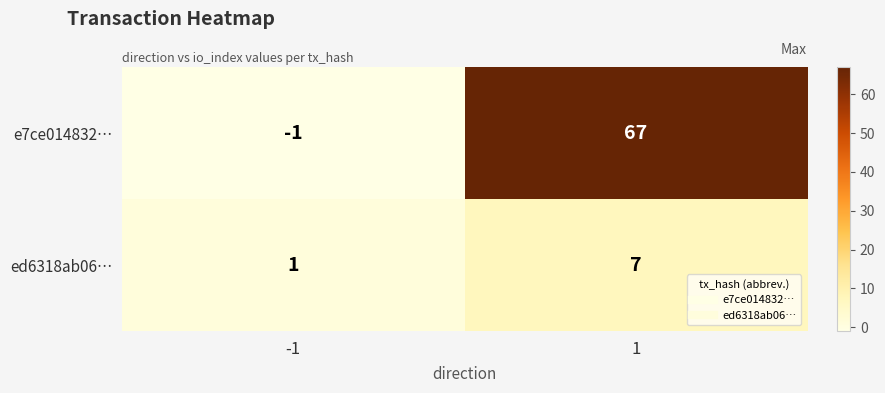

Rank the series at 1 from lowest to highest value.

ed6318ab06…, e7ce014832…